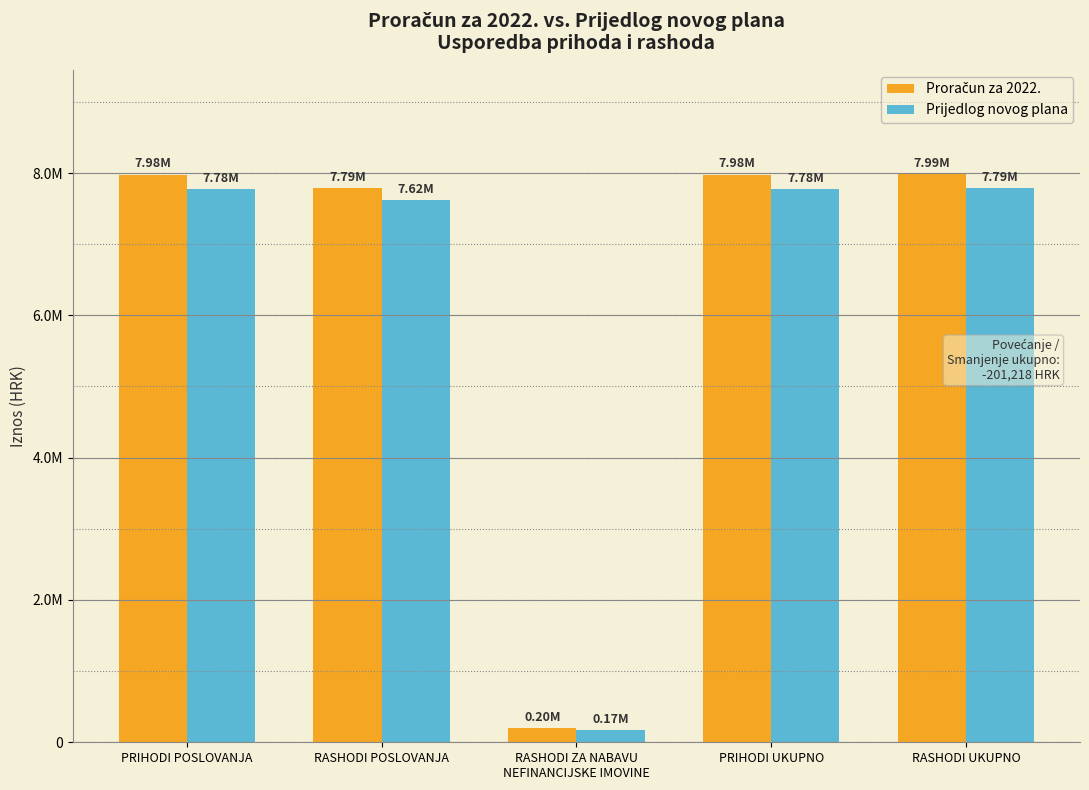

Which series has the largest range (max minus min)?

Proračun za 2022.